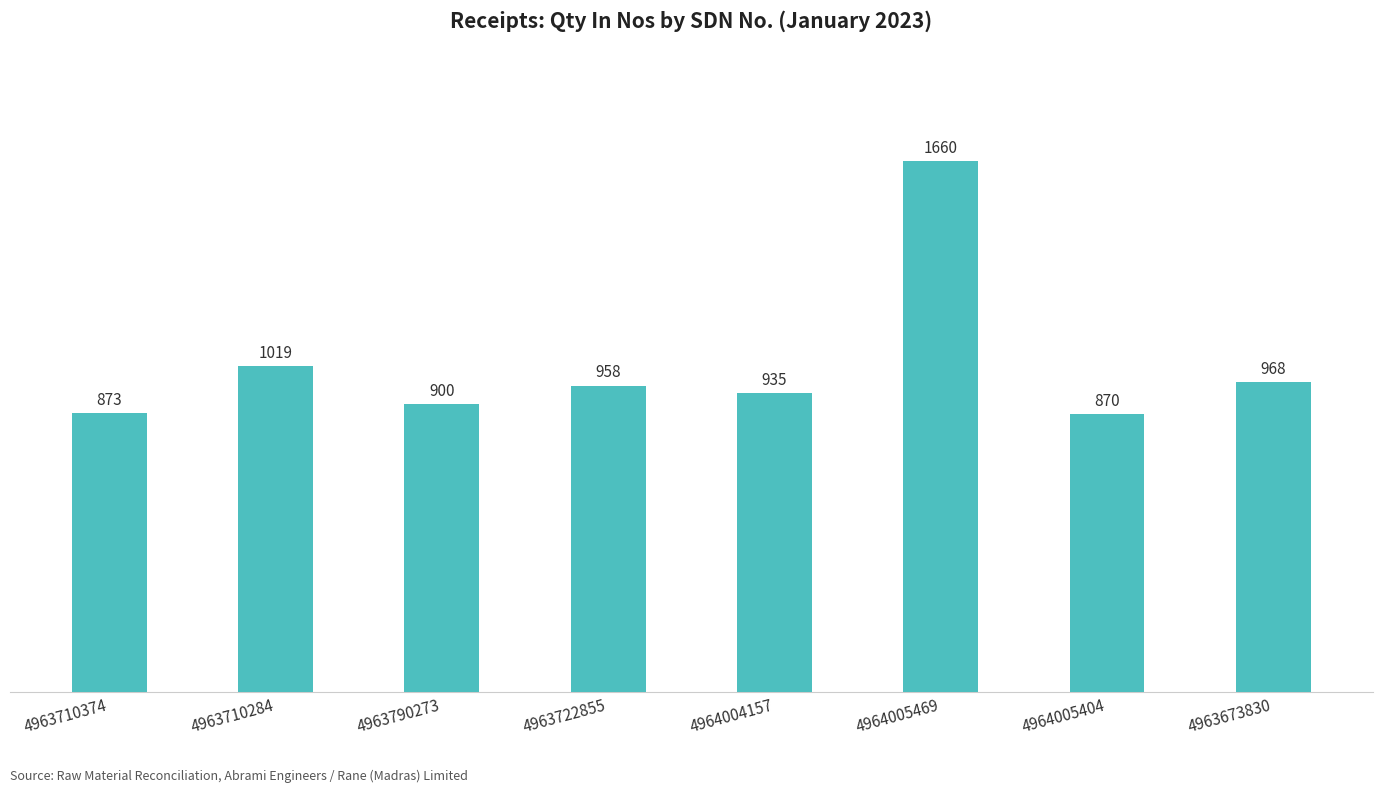

How many series are shown in this chart?

1